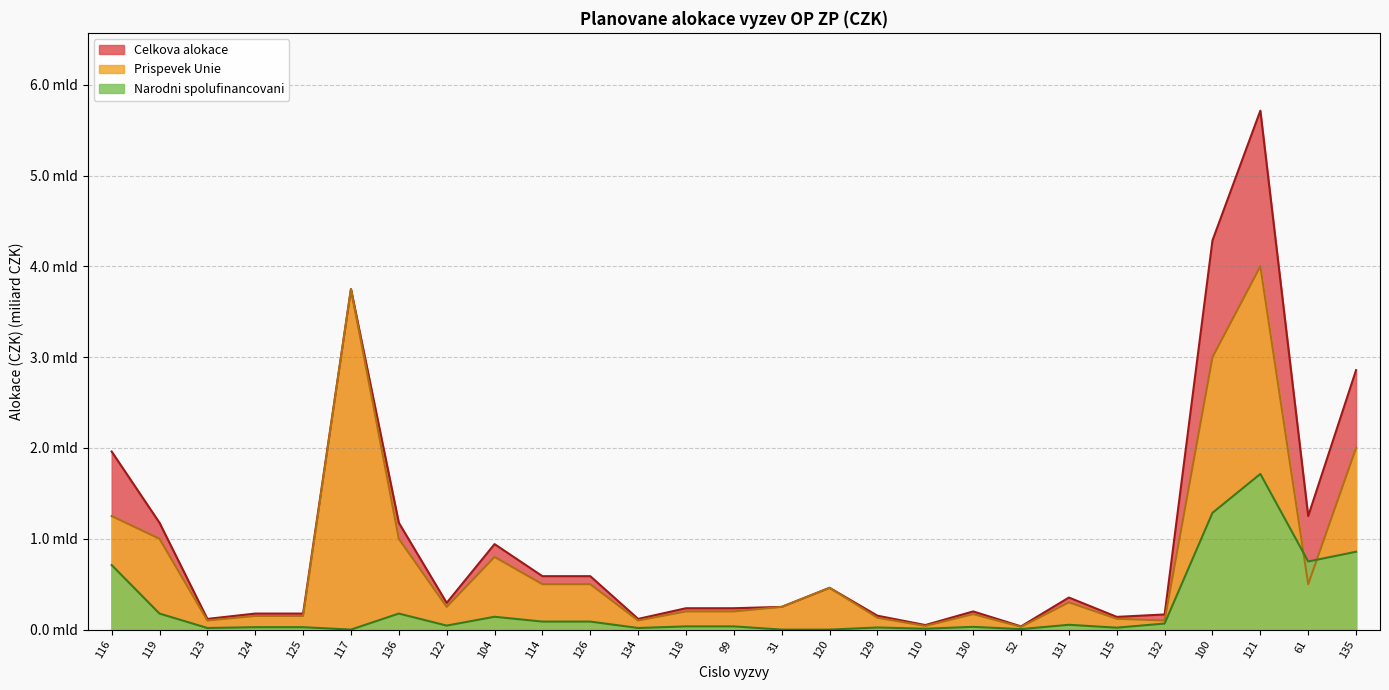

At 100, list the series in order from largest to smallest.

Celkova alokace, Prispevek Unie, Narodni spolufinancovani